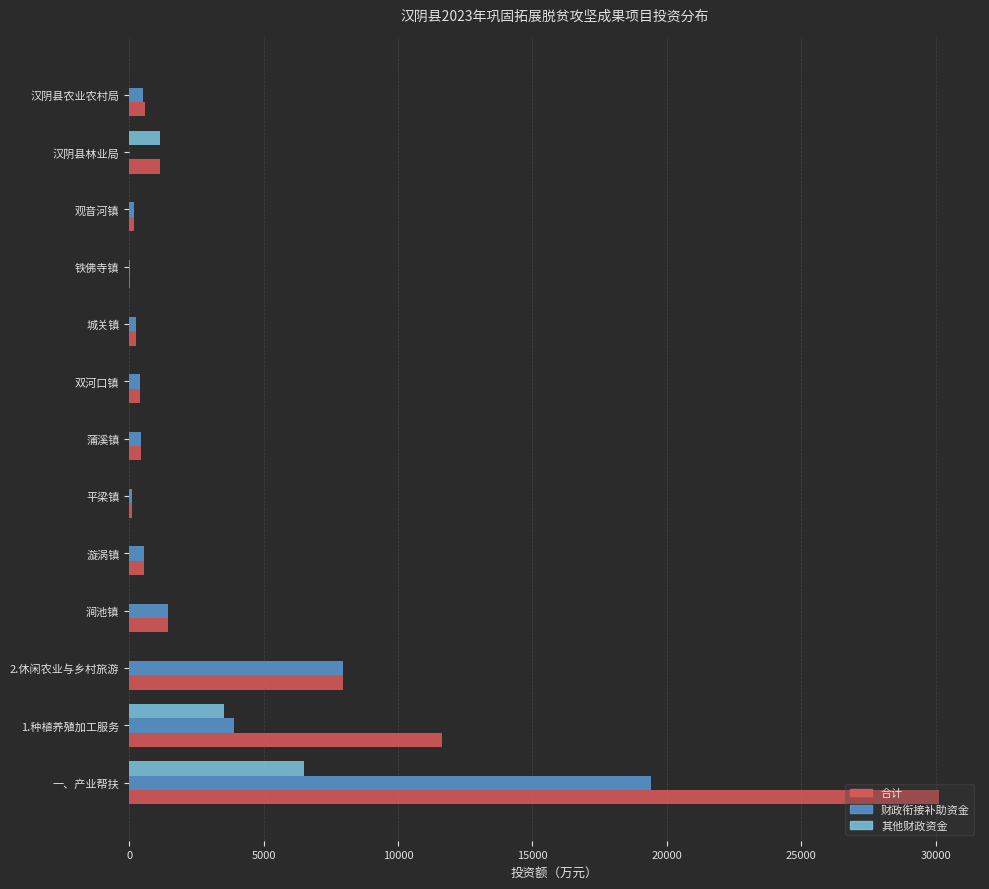

At which label does 财政衔接补助资金 reach its peak?

一、产业帮扶